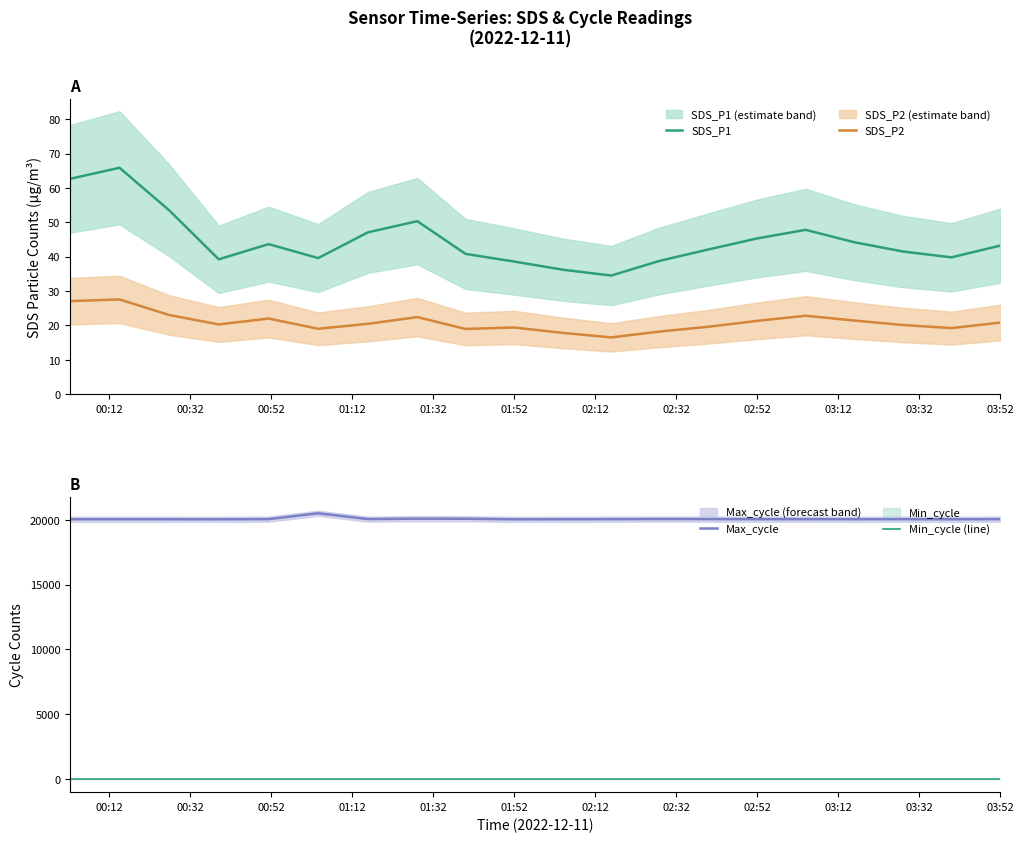

How many data points does each series have?

20